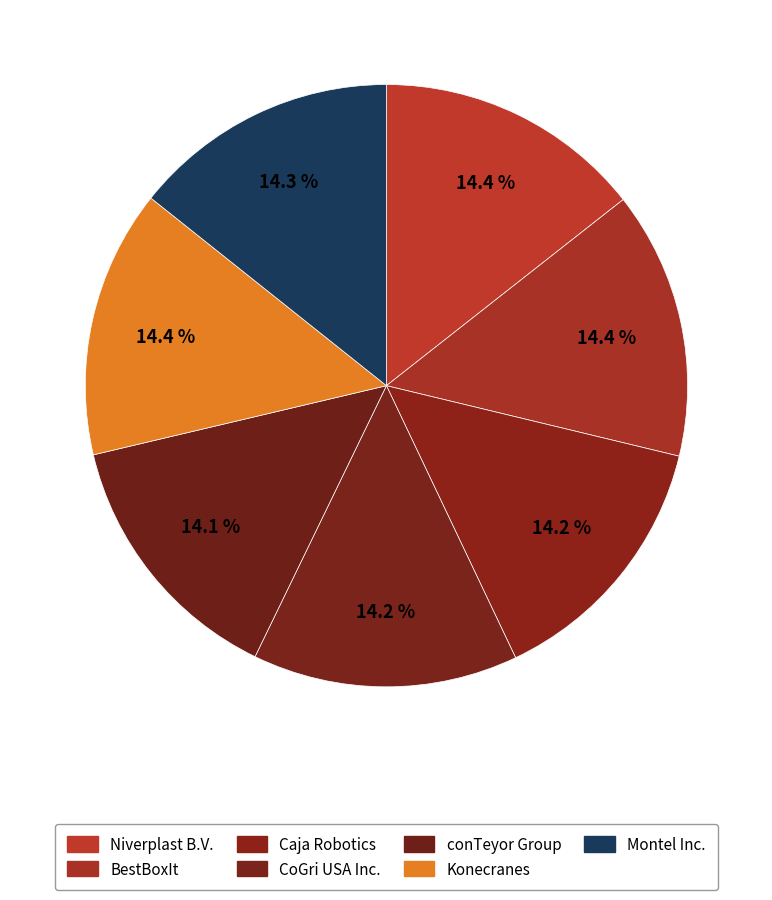

How many segments does this pie chart have?

7